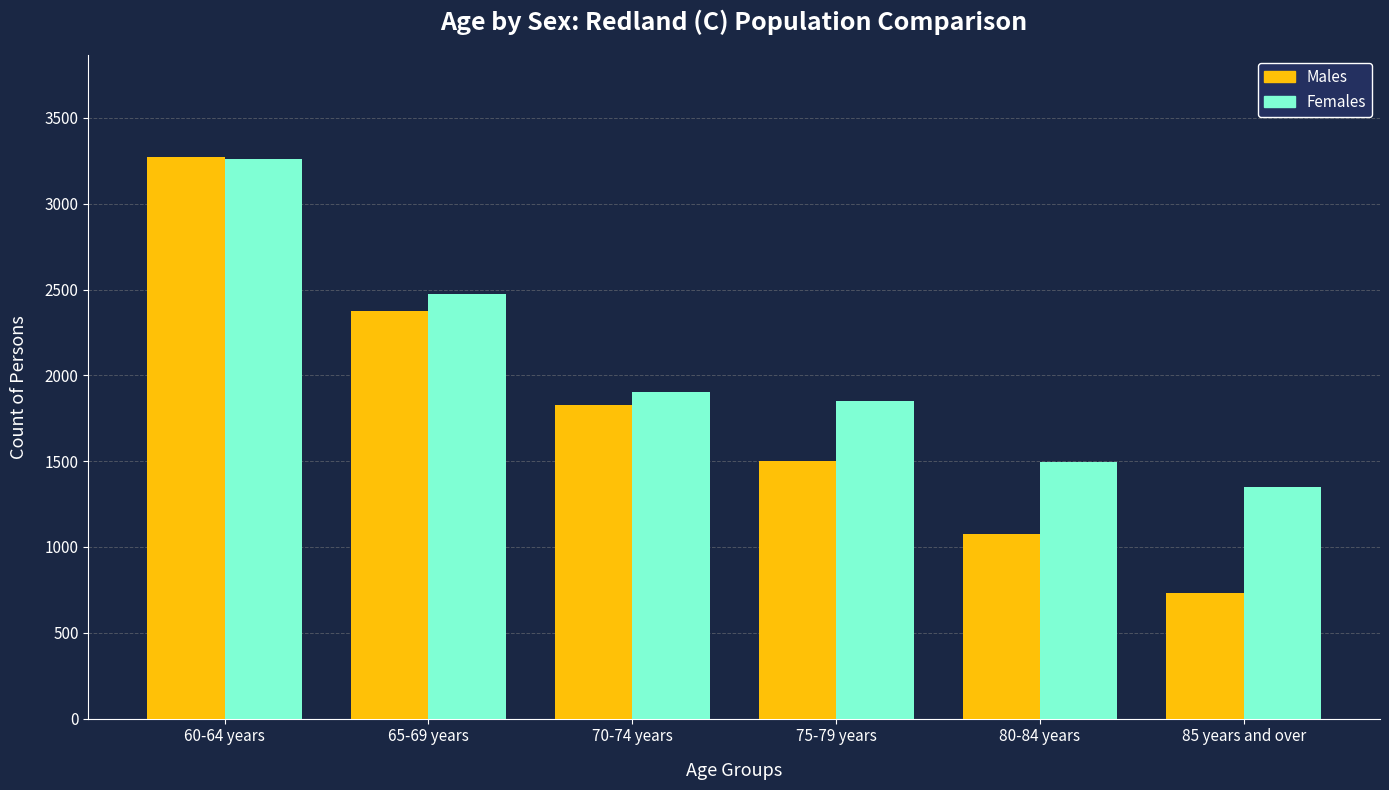

Rank the categories by Females value from highest to lowest.

60-64 years, 65-69 years, 70-74 years, 75-79 years, 80-84 years, 85 years and over